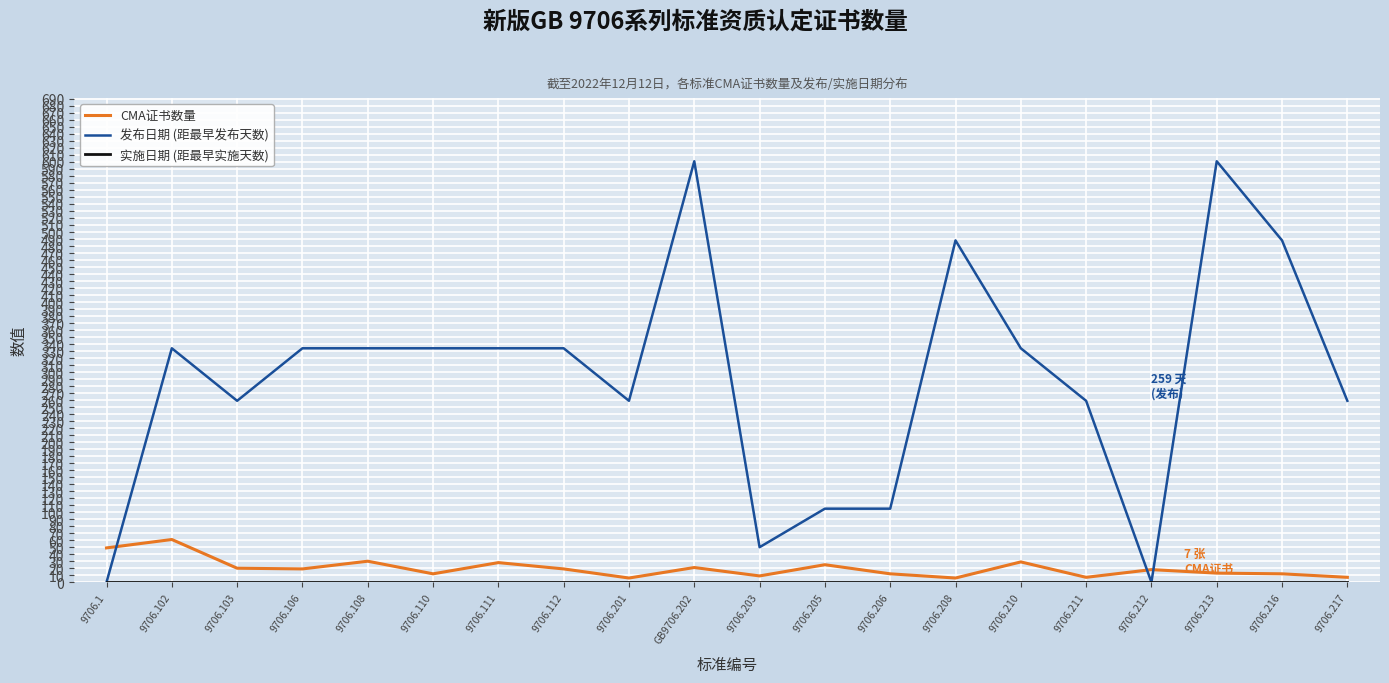

At which label does CMA证书数量 first exceed 19?

9706.1